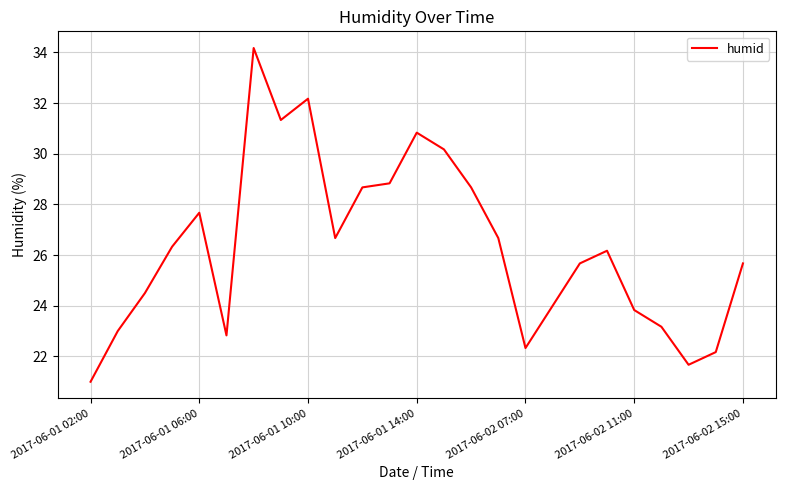

What is the minimum value shown in the chart?

21.0